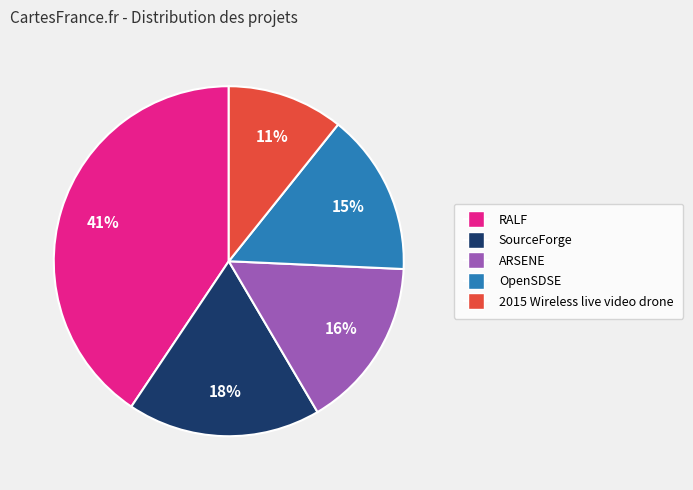

To the nearest percent, what is the average slice percentage?

20%